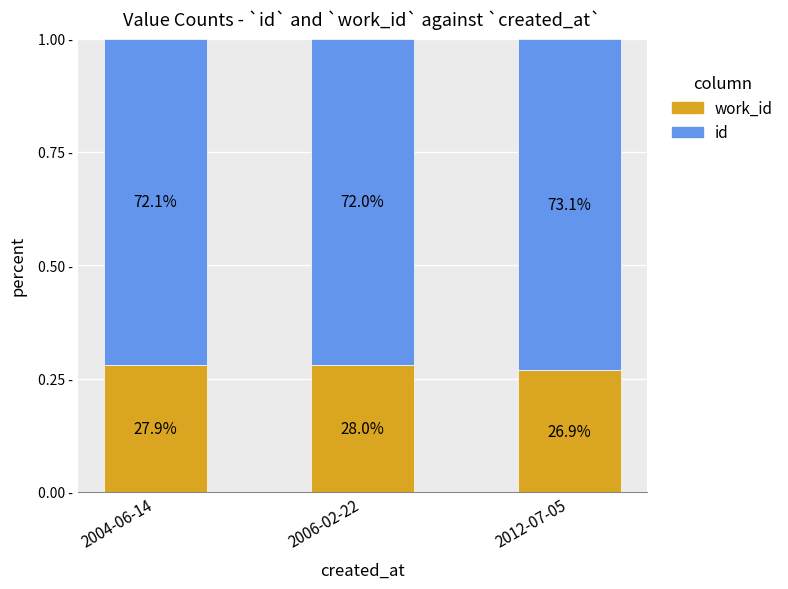

Are the bars grouped side by side (vs. stacked)?

No